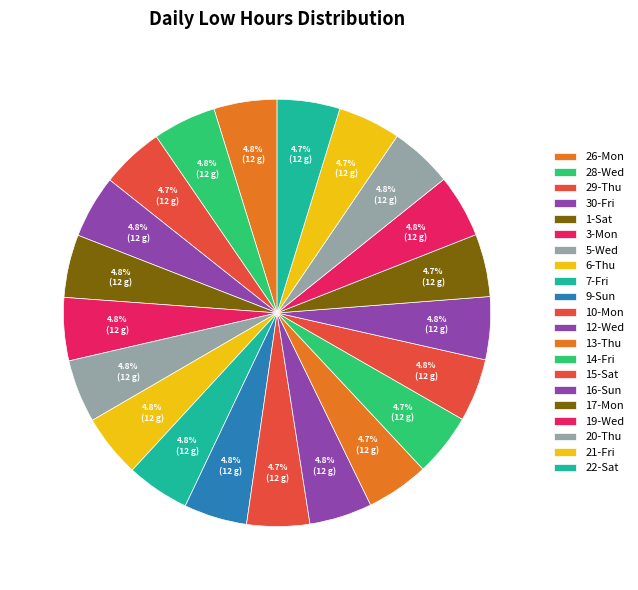

Do 19-Wed and 14-Fri together represent more than half of the pie?

No